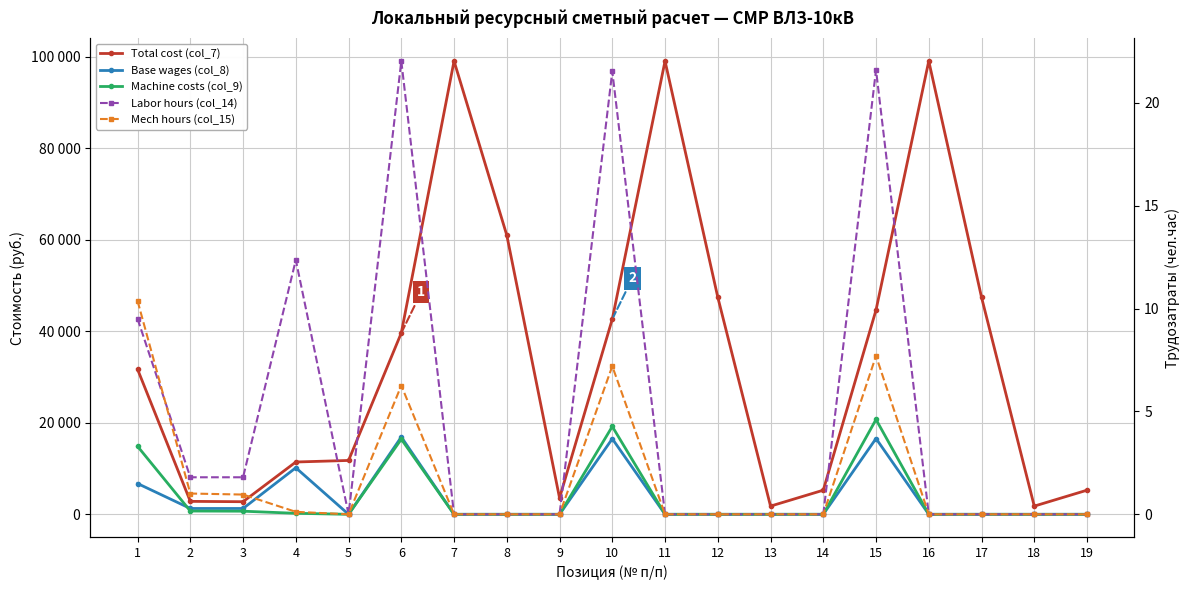

How many interior local valleys does the Total cost (col_7) series have?

4